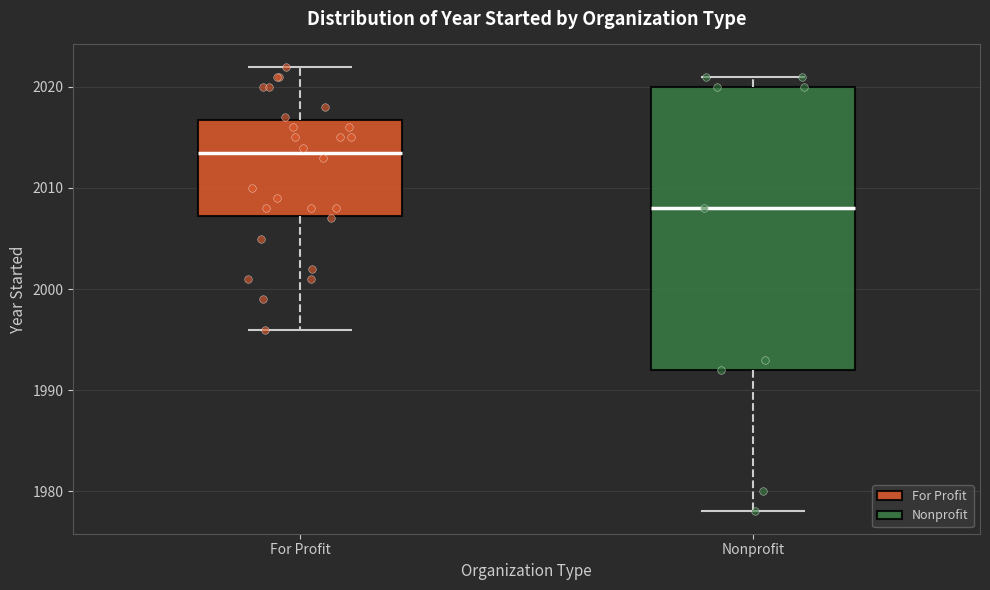

Which box is the tallest, from its lower edge to its upper edge?

Nonprofit